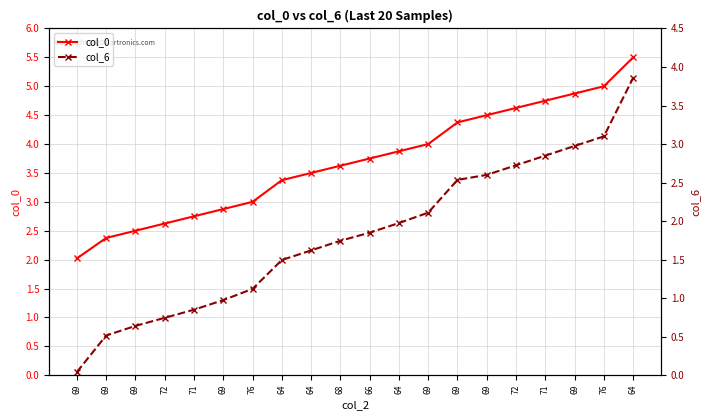

What is the label of the 2nd point from the right?

76